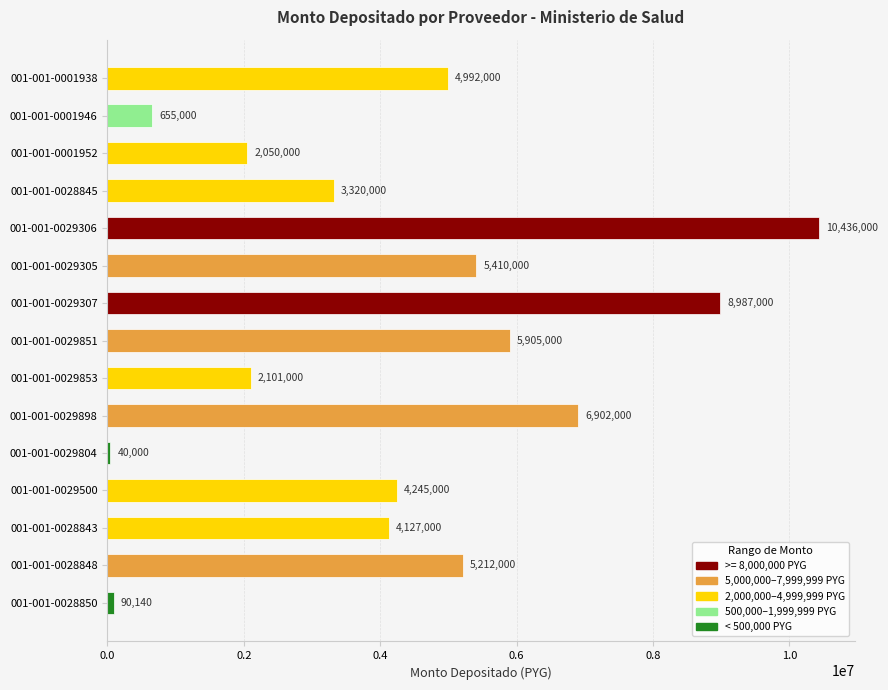

Reading bottom to top, transcribe all the data shown in this chart.

001-001-0028850=90140	001-001-0028848=5212000	001-001-0028843=4127000	001-001-0029500=4245000	001-001-0029804=40000	001-001-0029898=6902000	001-001-0029853=2101000	001-001-0029851=5905000	001-001-0029307=8987000	001-001-0029305=5410000	001-001-0029306=10436000	001-001-0028845=3320000	001-001-0001952=2050000	001-001-0001946=655000	001-001-0001938=4992000